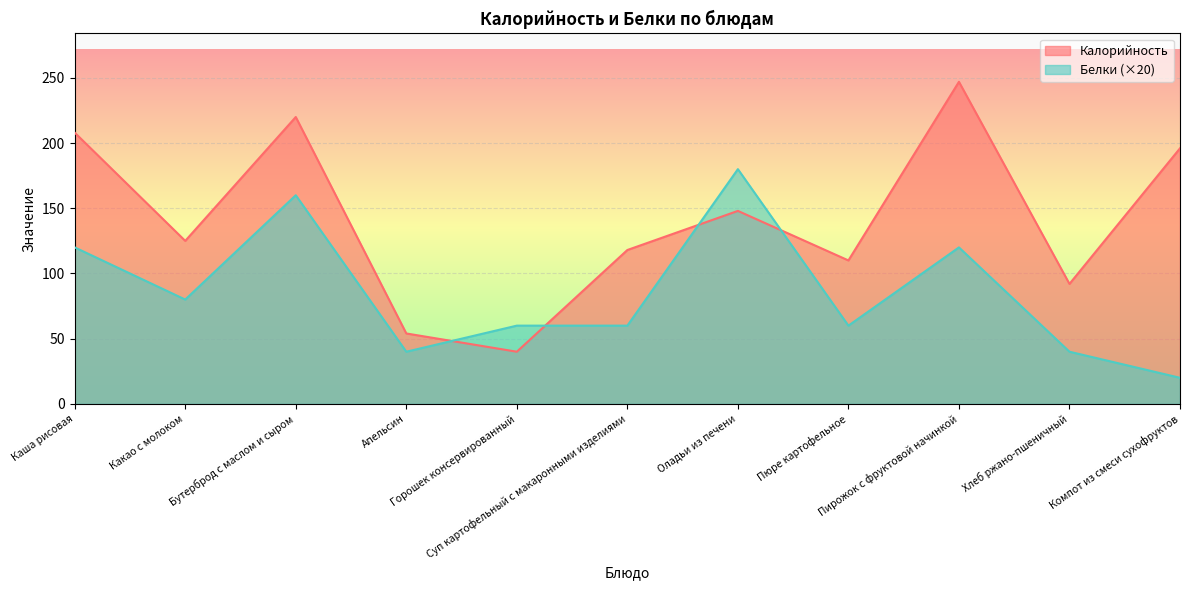

What is the total value across all series at Какао с молоком?

205